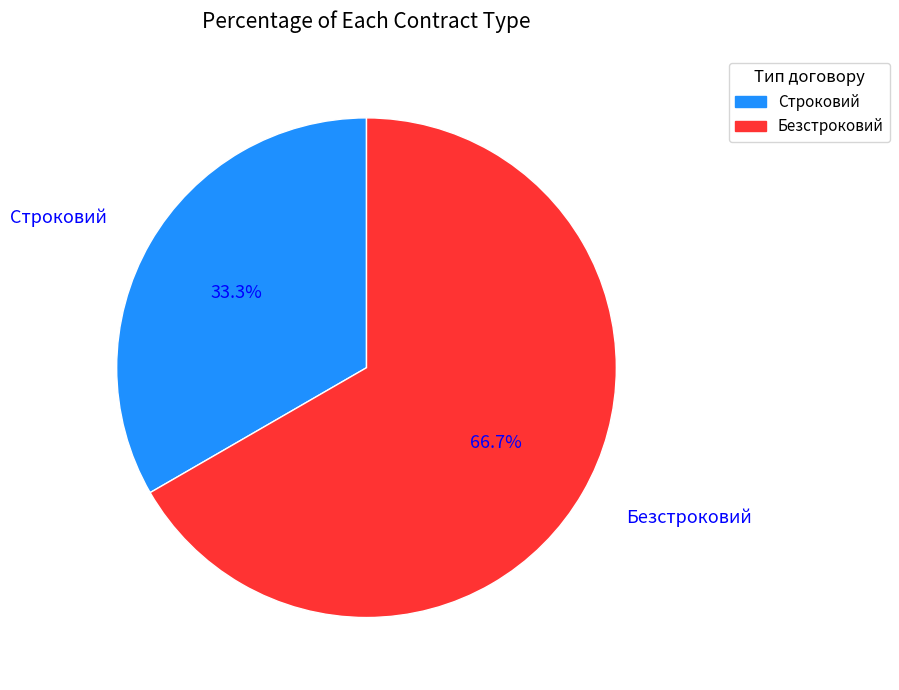

Count the number of slices in the pie.

2